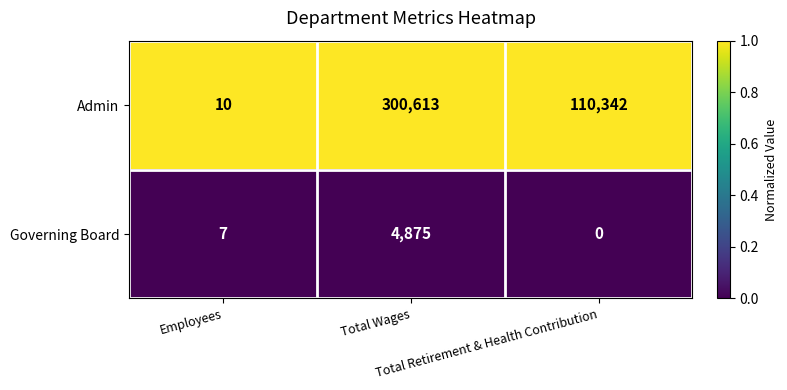

What is the total value across all series at Total Retirement & Health Contribution?

110342